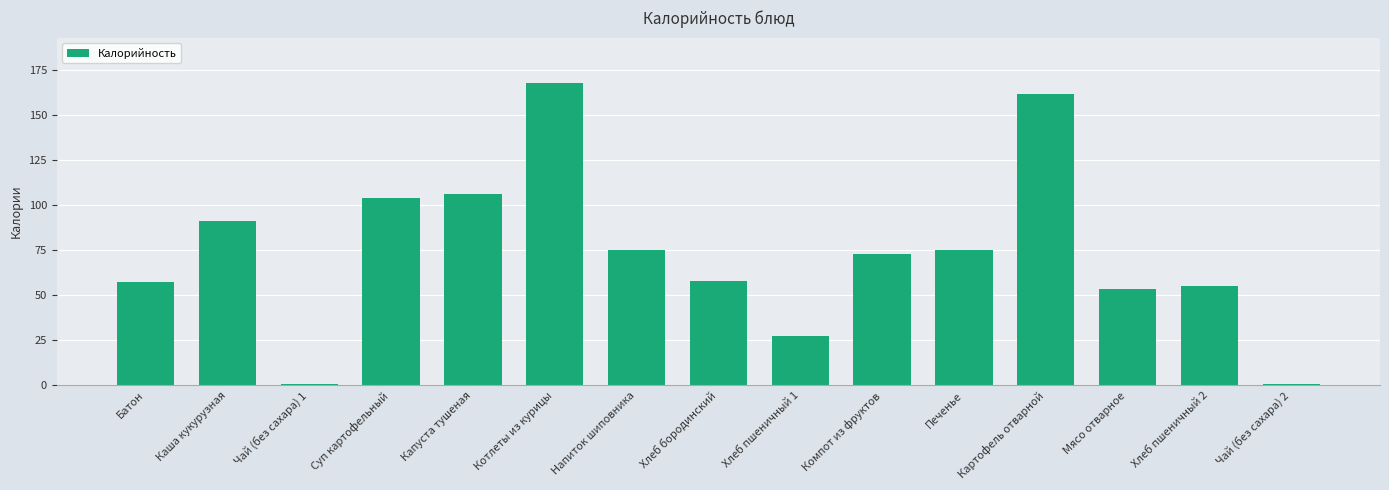

Are the bars horizontal?

No